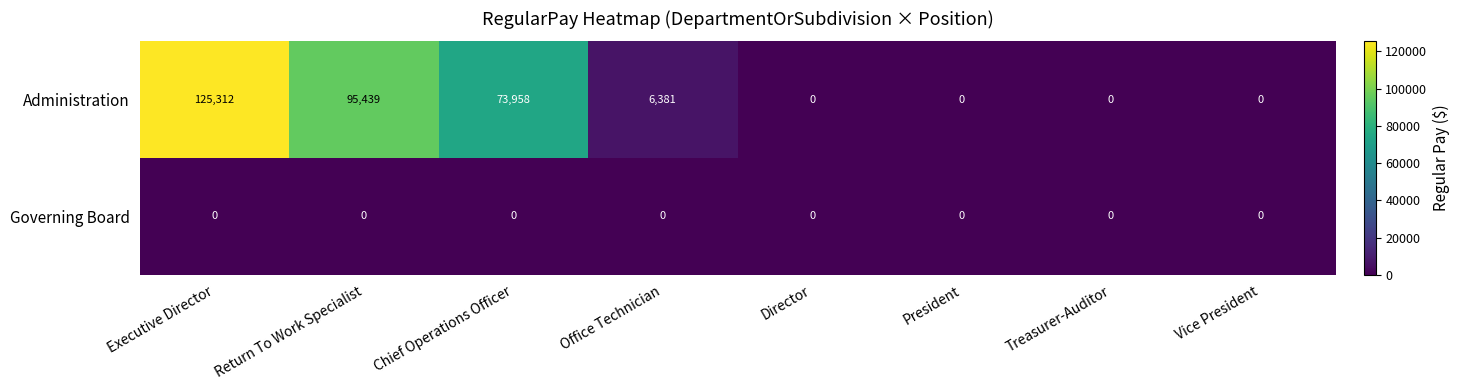

Which series has the largest range (max minus min)?

Administration